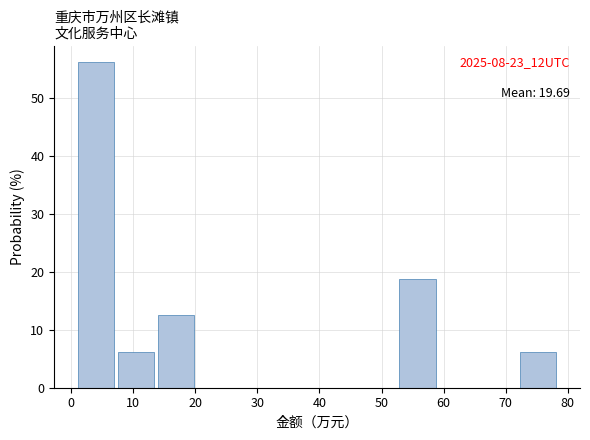

Which range on the x-axis has the tallest bar?

1 to 8